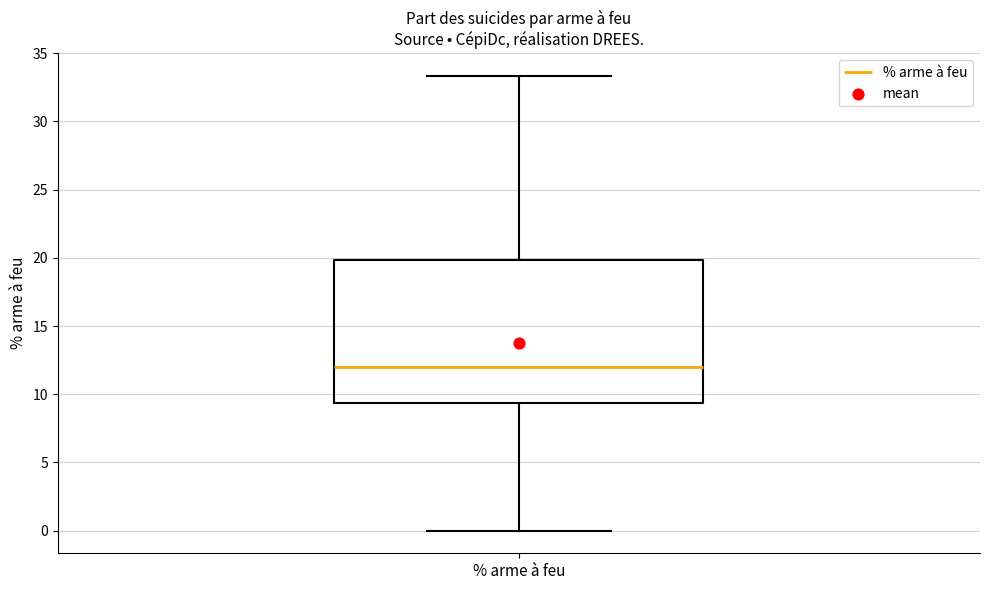

Transcribe this box plot: give where the median line is, the range the box spans, and where the two whiskers end, as read against the y-axis. The values are not printed on the chart, so give them approximately, as read against the axis.

median 12.0, box 9.5 to 20.0, whiskers 0.0 to 33.5